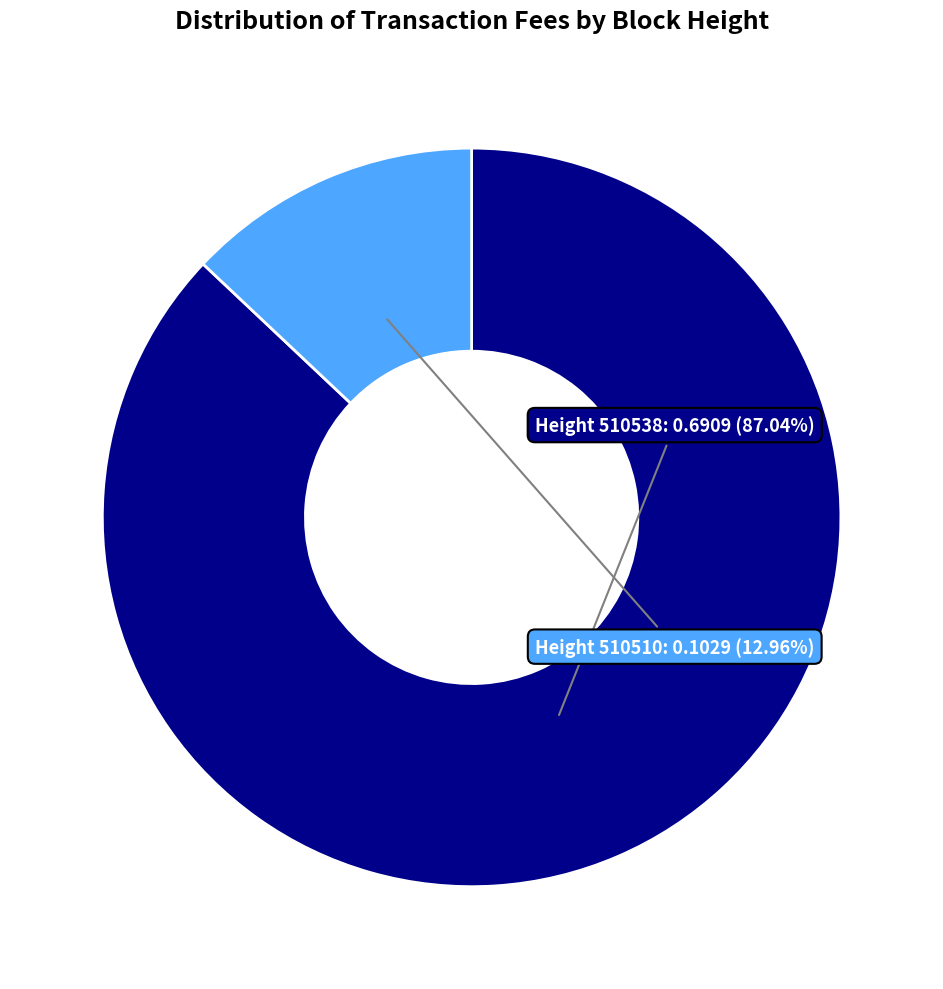

Does Height 510538 account for over 50% of the chart?

Yes